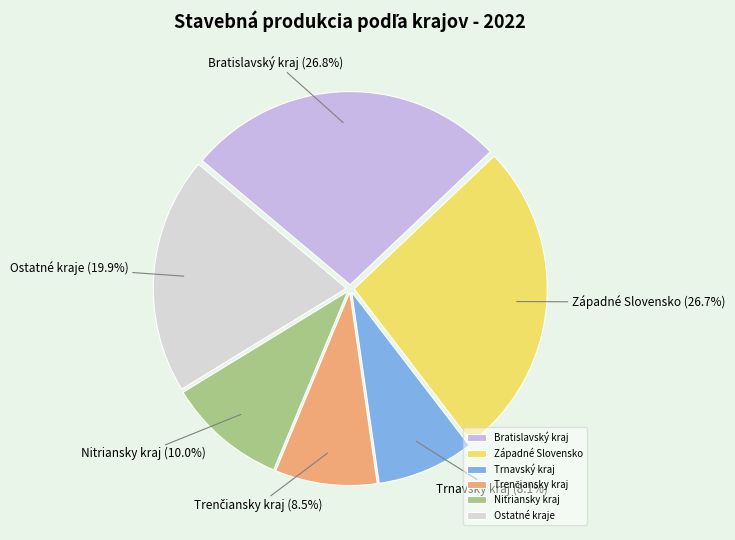

Does any single category account for the majority?

No